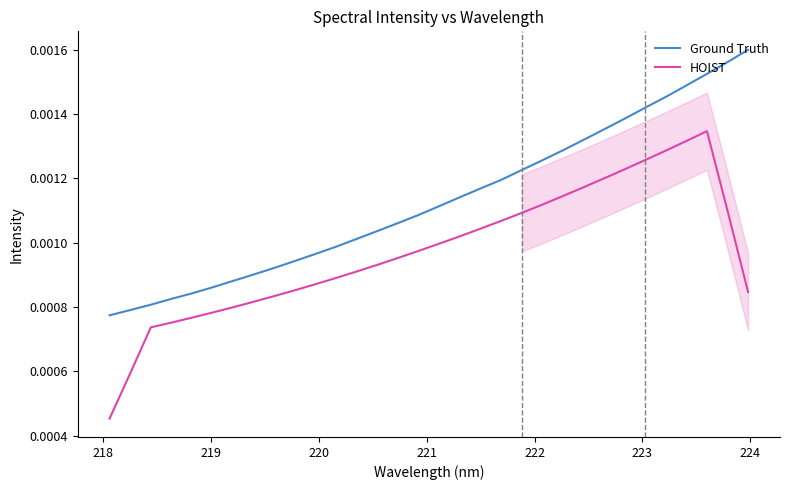

True or false: Ground Truth and HOIST intersect in this chart.

False